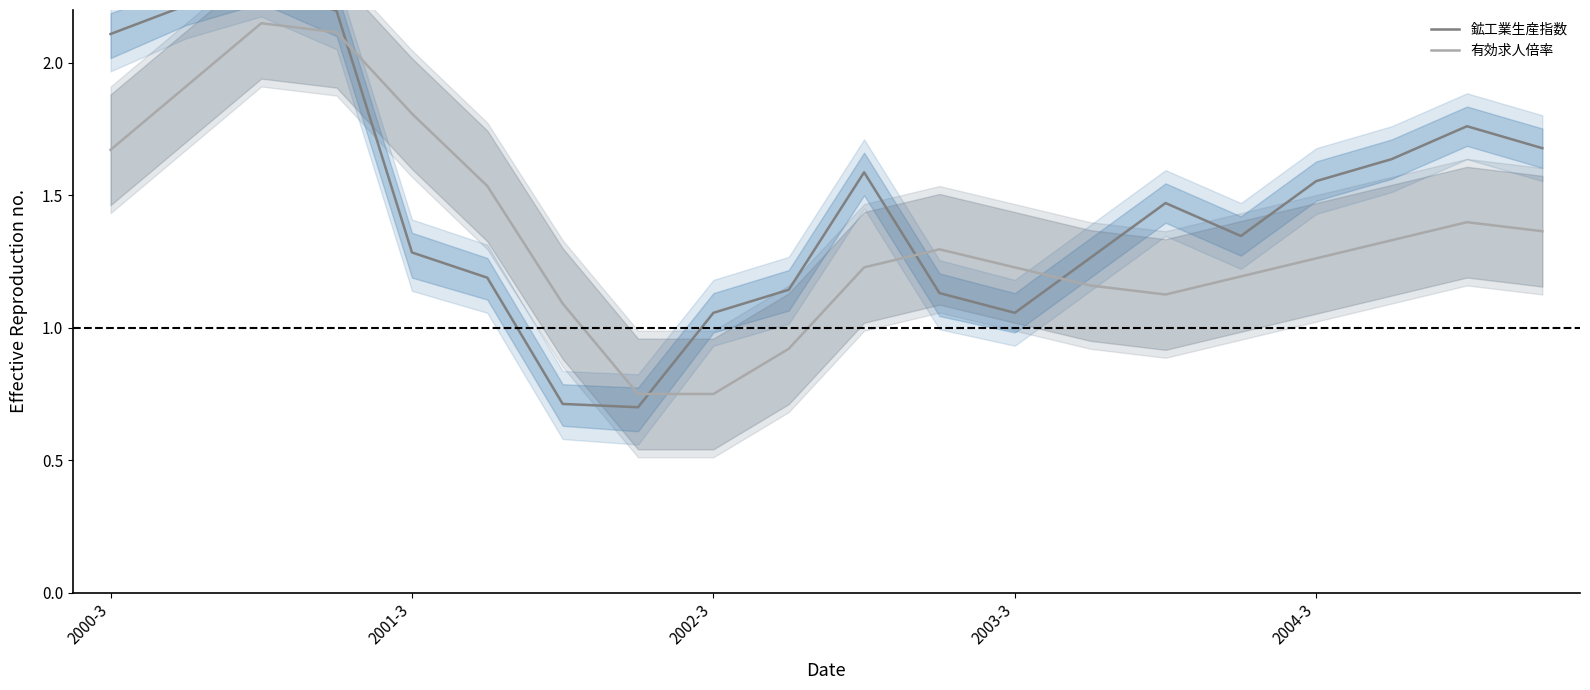

What is the minimum value shown in the chart?

0.7